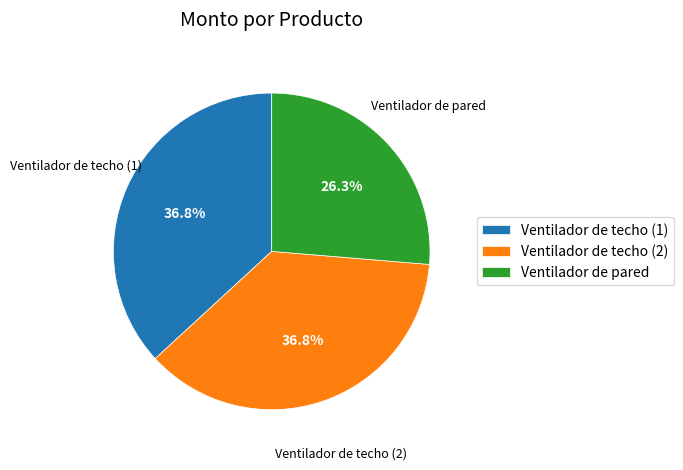

Does Ventilador de techo (1) account for over 50% of the chart?

No